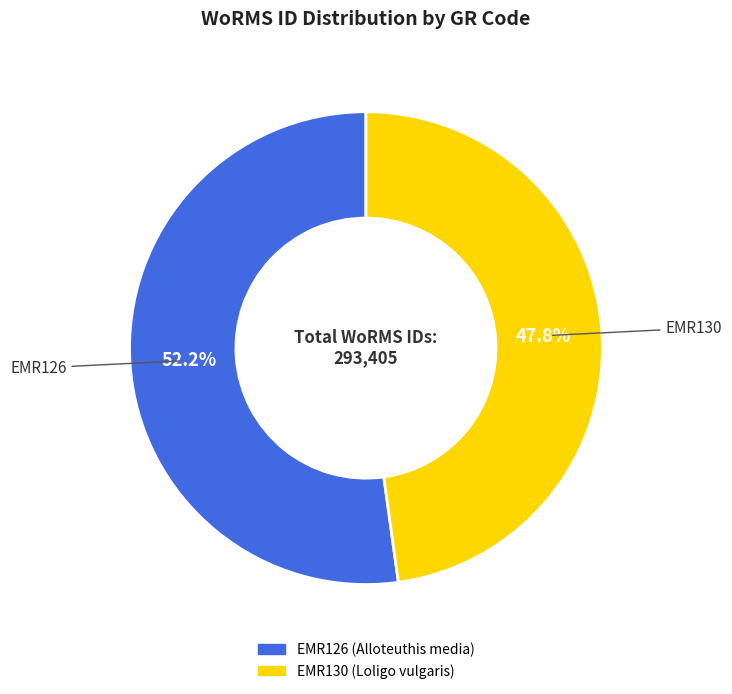

Which slice is the largest?

EMR126